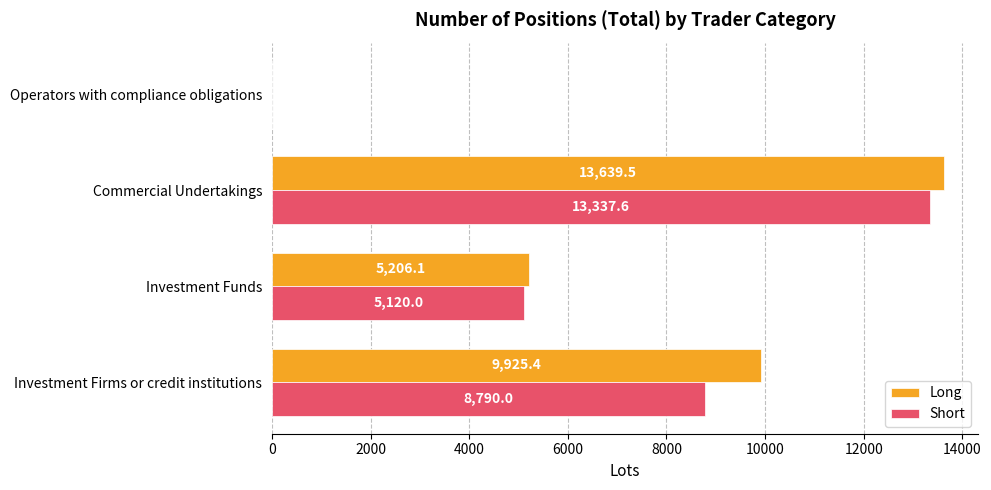

What are all the series names shown in the legend?

Long, Short